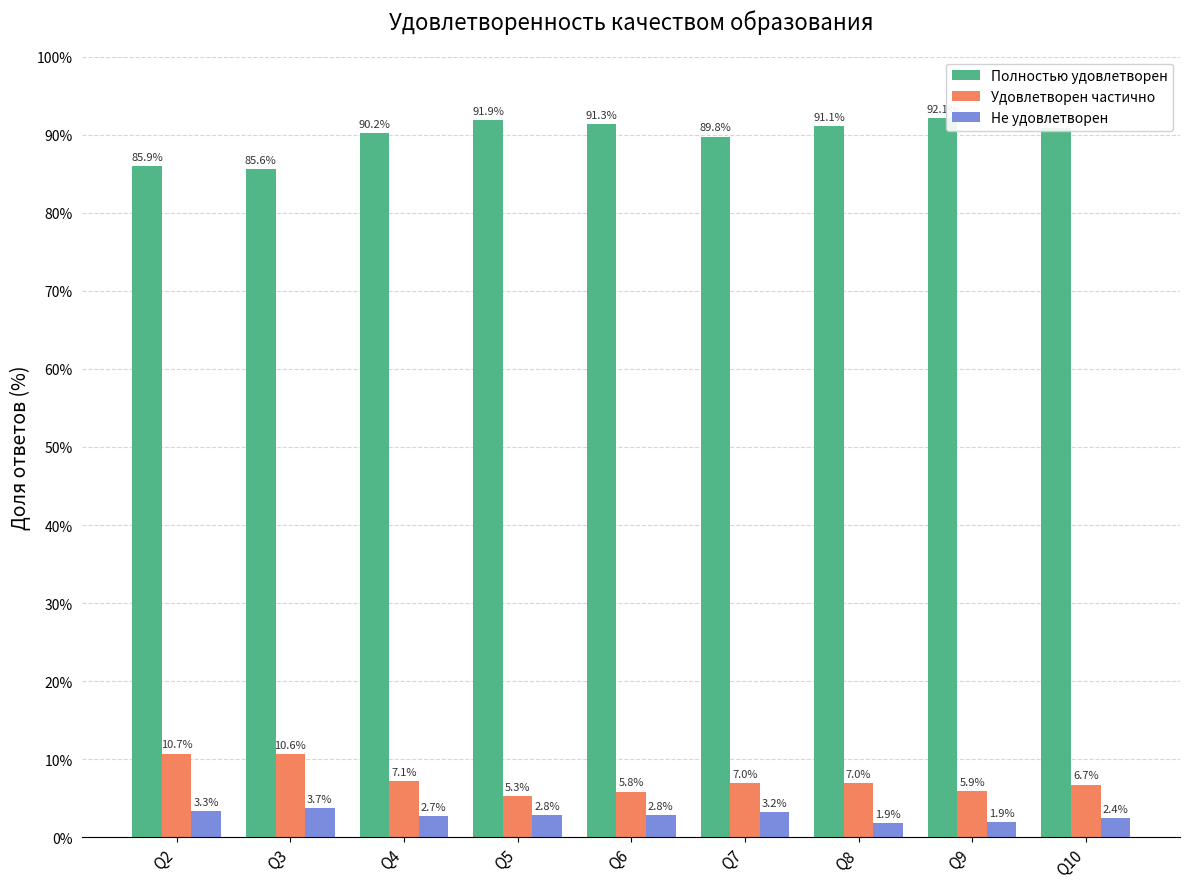

What is the spread (max minus min) of values at Q2?

82.6